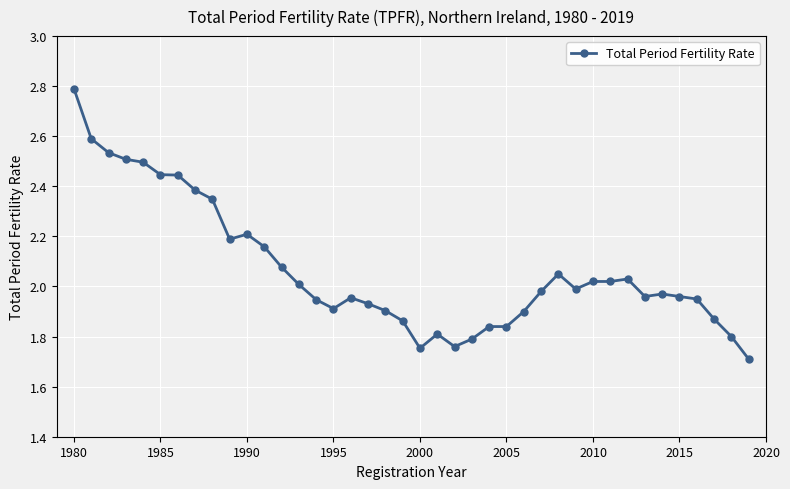

True or false: there are more than 1 points higher than both neighbors.

True